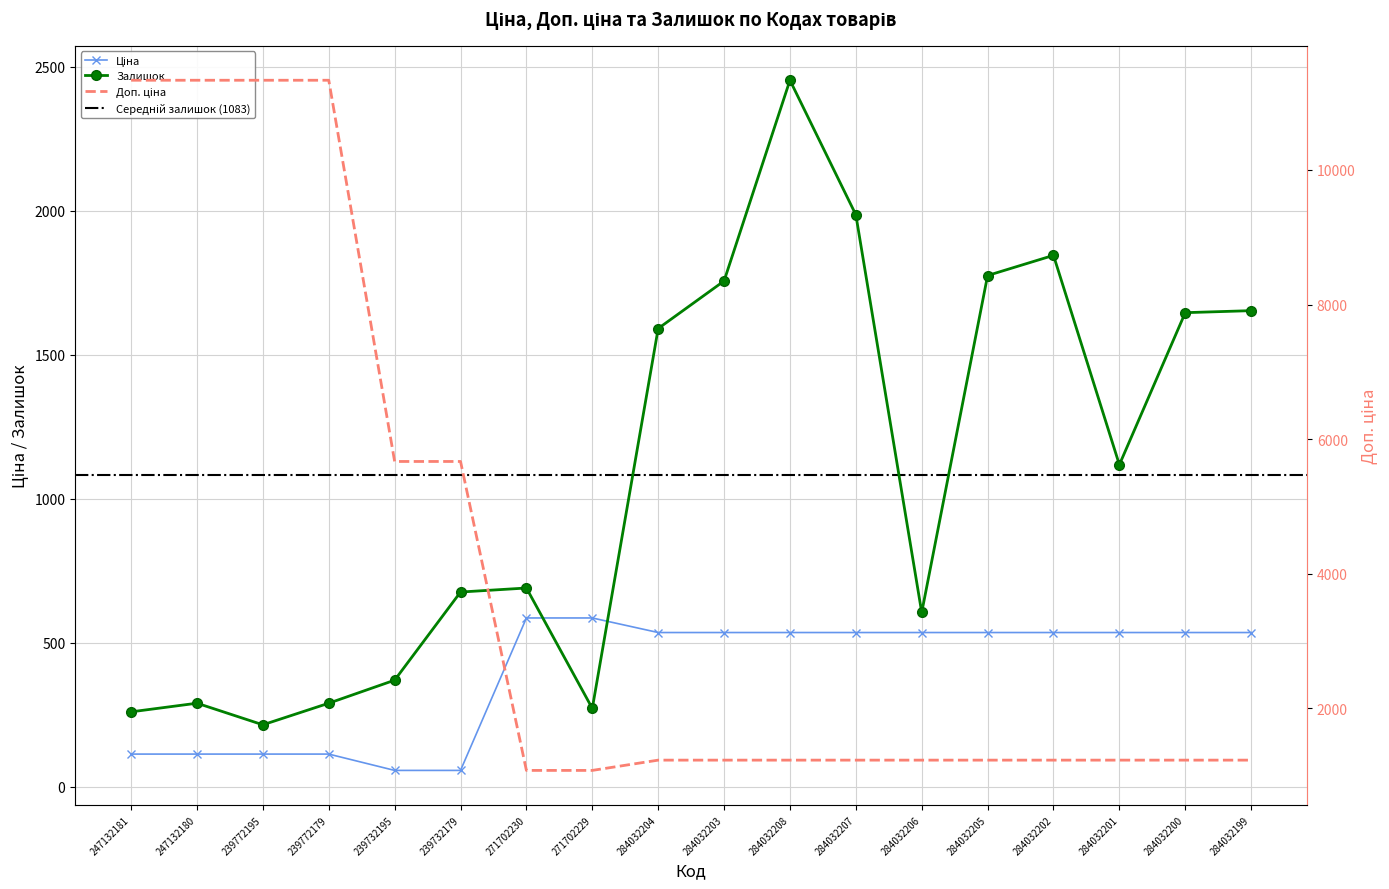

What position from the right is 284032201?

3